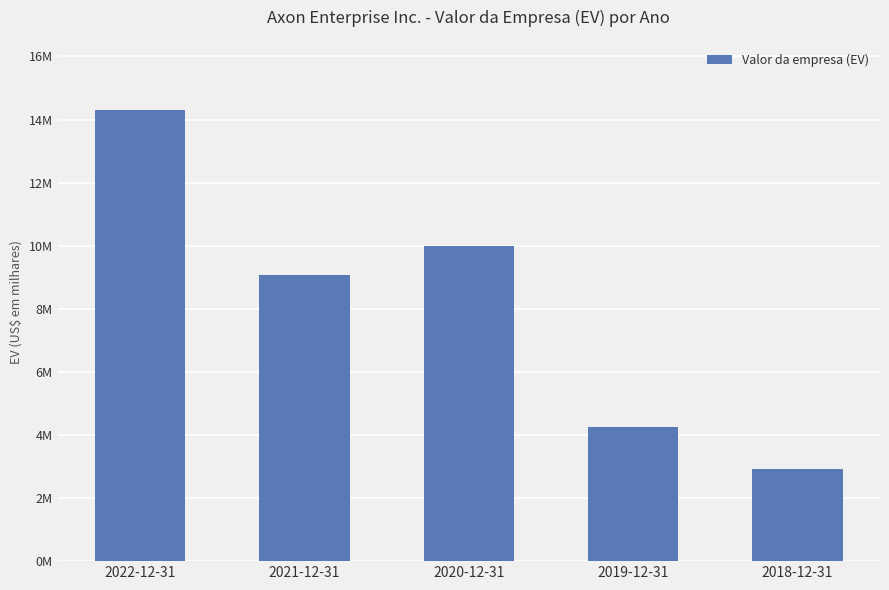

What position from the right is 2018-12-31?

1